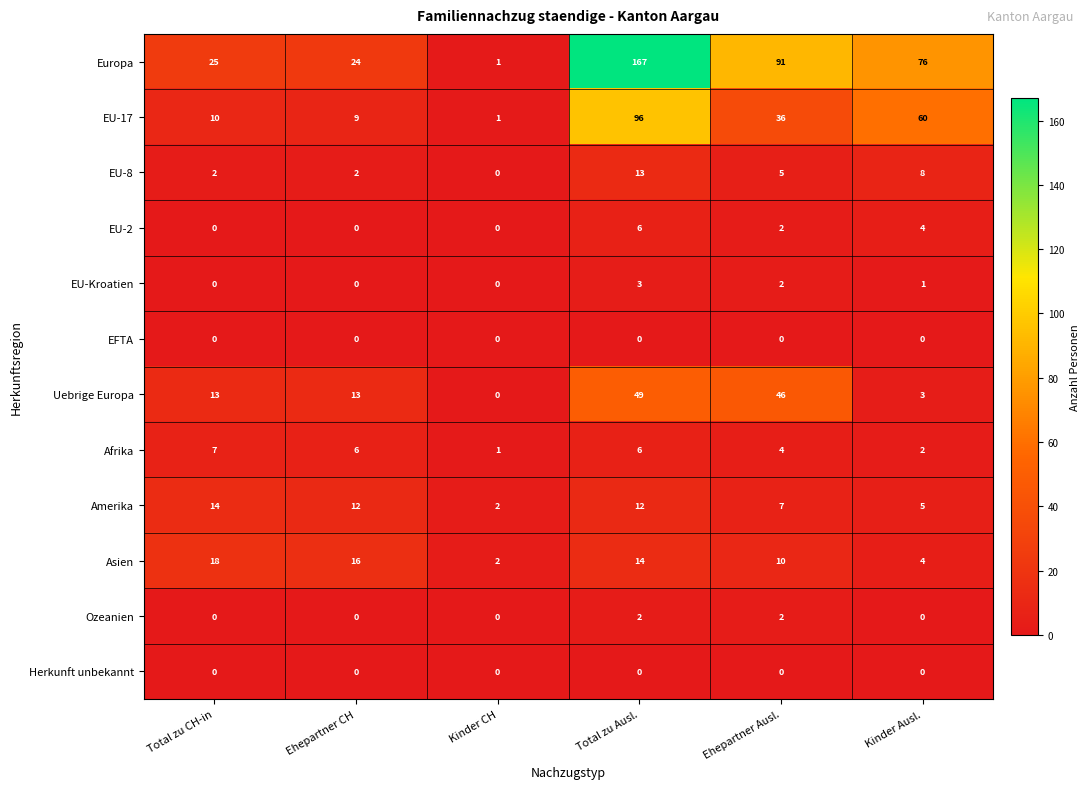

Where is EU-17 nearest to the value 48?

Ehepartner Ausl.